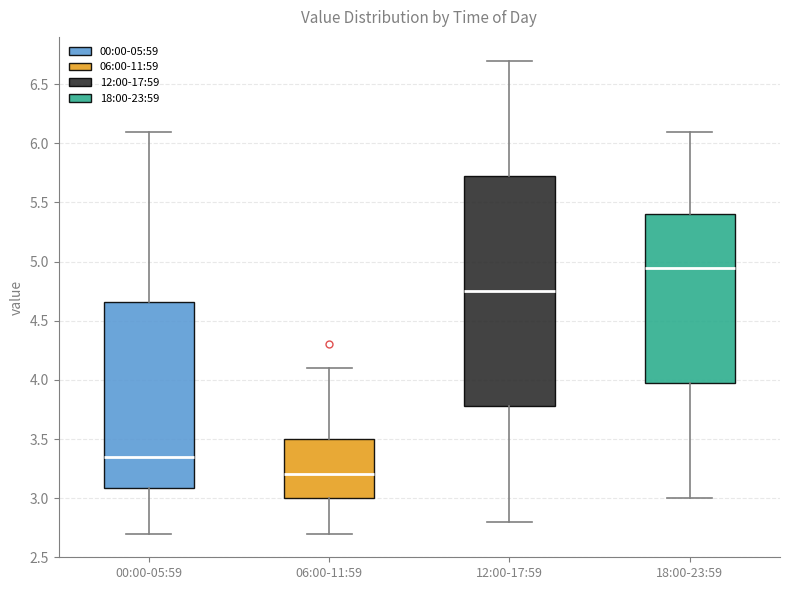

Reading left to right, transcribe this box plot: for each box, give where its median line is, the range the box spans, and where its two whiskers end, as read against the y-axis. The values are not printed on the chart, so give them approximately, as read against the axis.

00:00-05:59: median 3.35, box 3.10 to 4.65, whiskers 2.70 to 6.10
06:00-11:59: median 3.20, box 3.00 to 3.50, whiskers 2.70 to 4.10
12:00-17:59: median 4.75, box 3.80 to 5.75, whiskers 2.80 to 6.70
18:00-23:59: median 4.95, box 4.00 to 5.40, whiskers 3.00 to 6.10